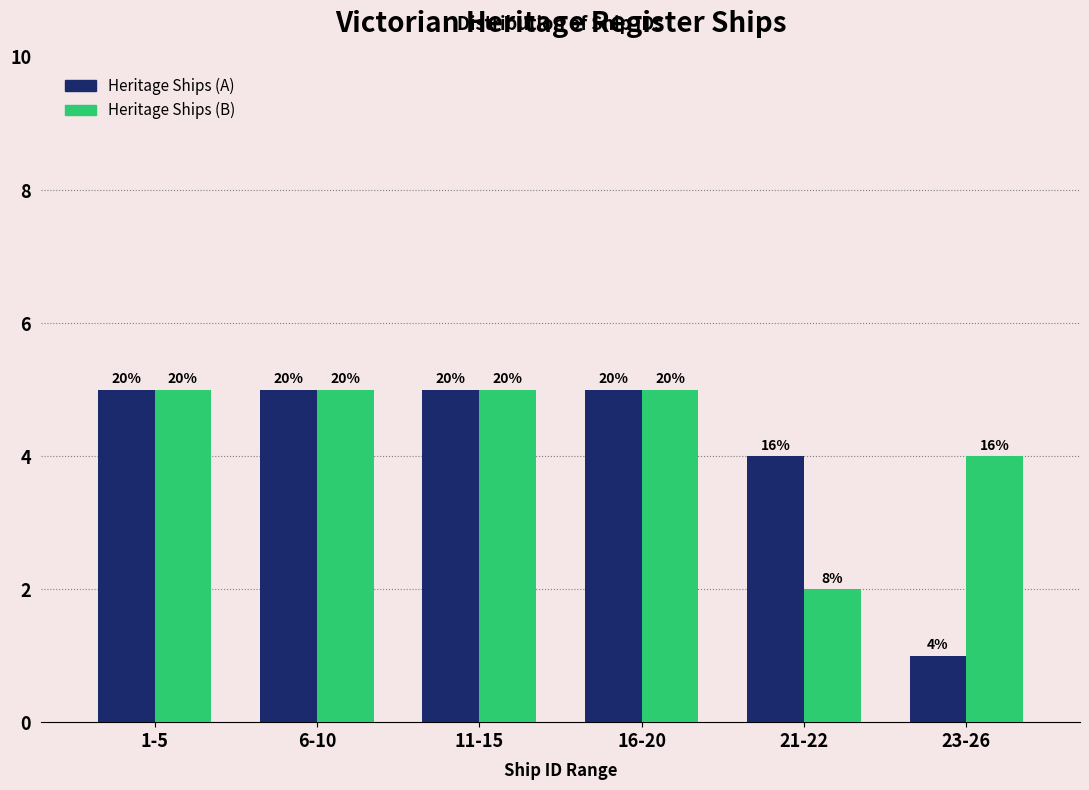

How many groups of bars are there?

6